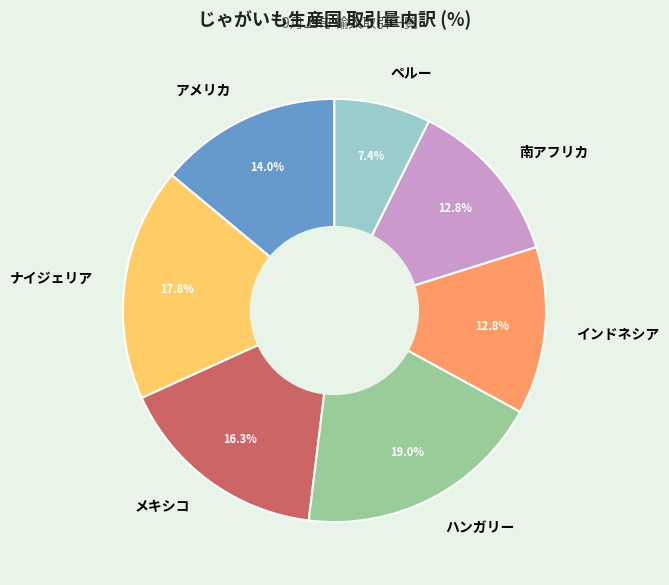

To the nearest percent, what is the average slice percentage?

14%